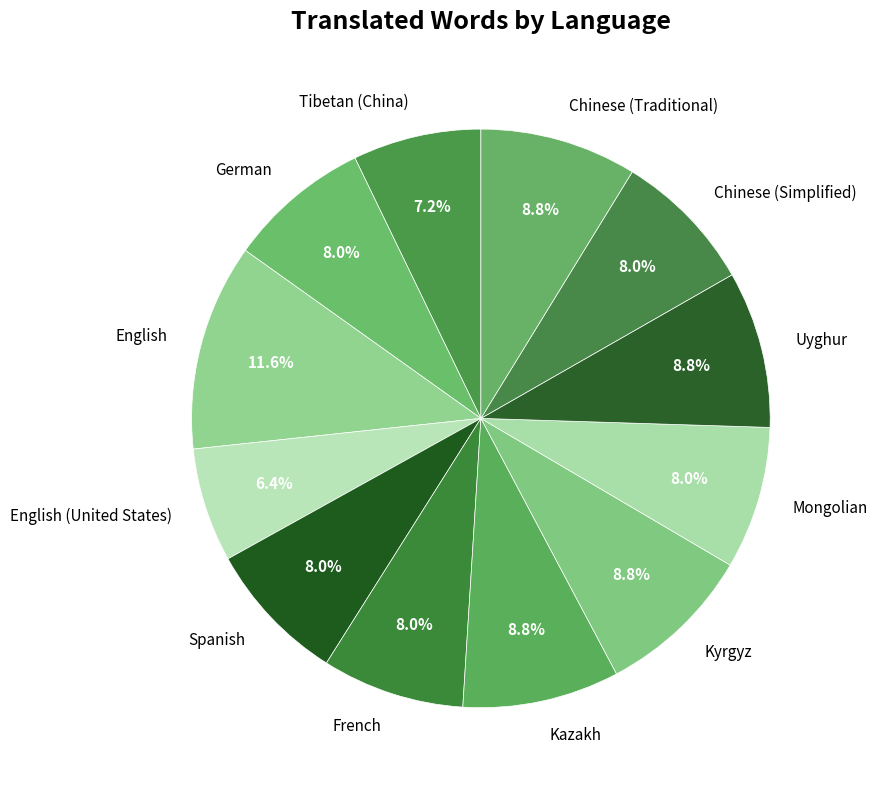

Between Uyghur and Mongolian, which is larger?

Uyghur